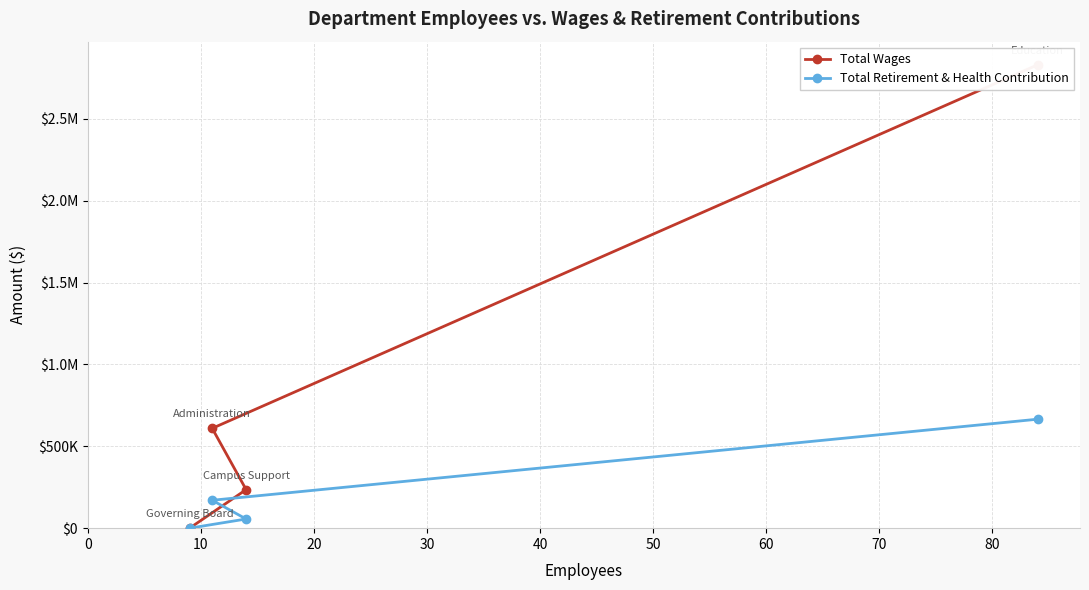

What are all the series names shown in the legend?

Total Wages, Total Retirement & Health Contribution